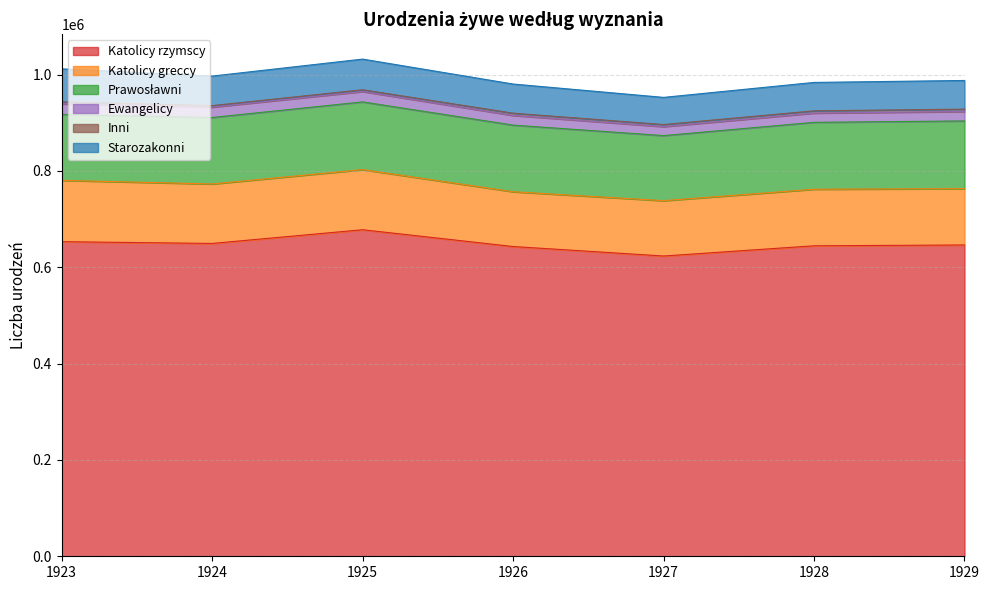

Which series has the largest range (max minus min)?

Katolicy rzymscy